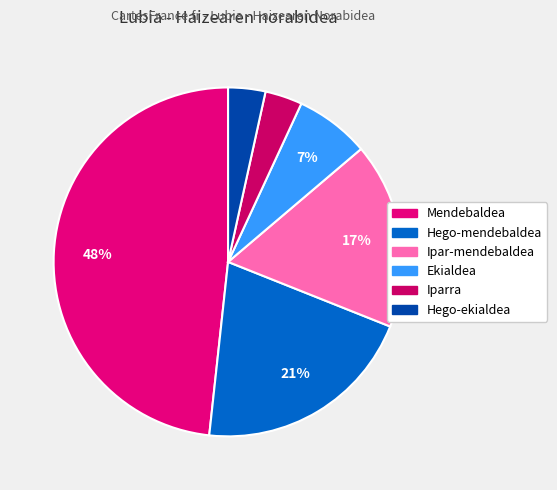

Count the number of slices in the pie.

6